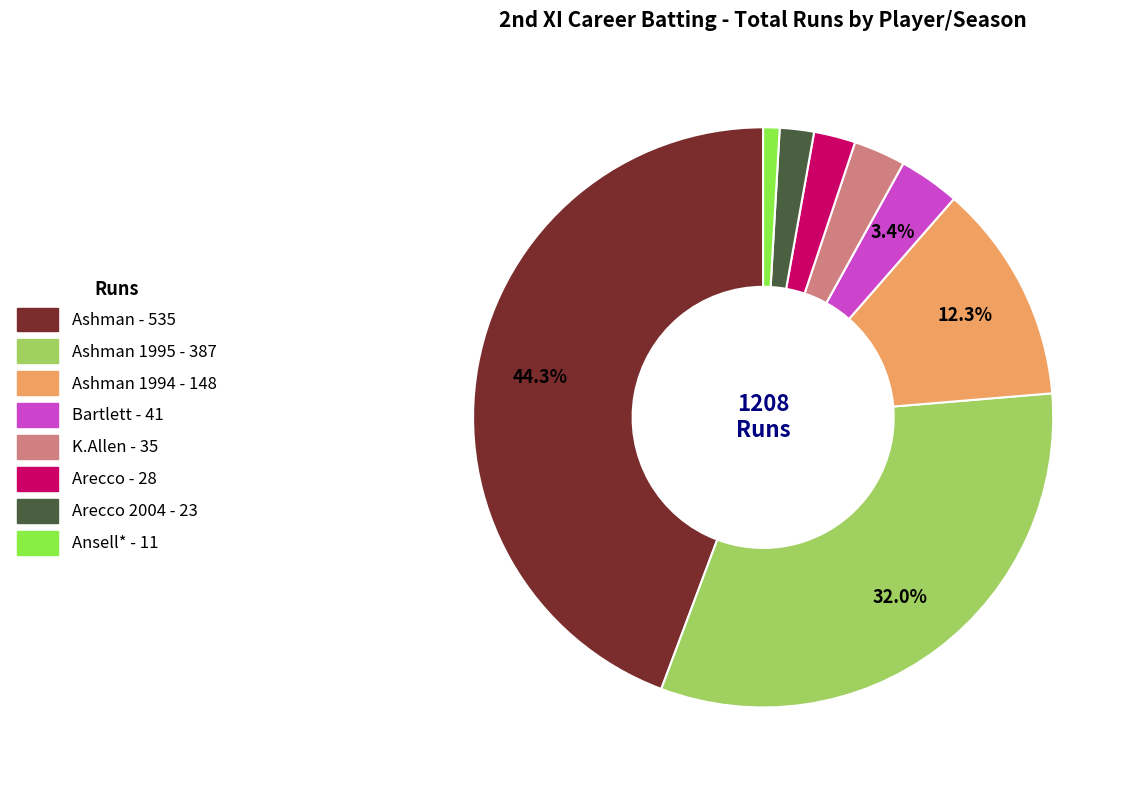

How many slices are in this pie chart?

8